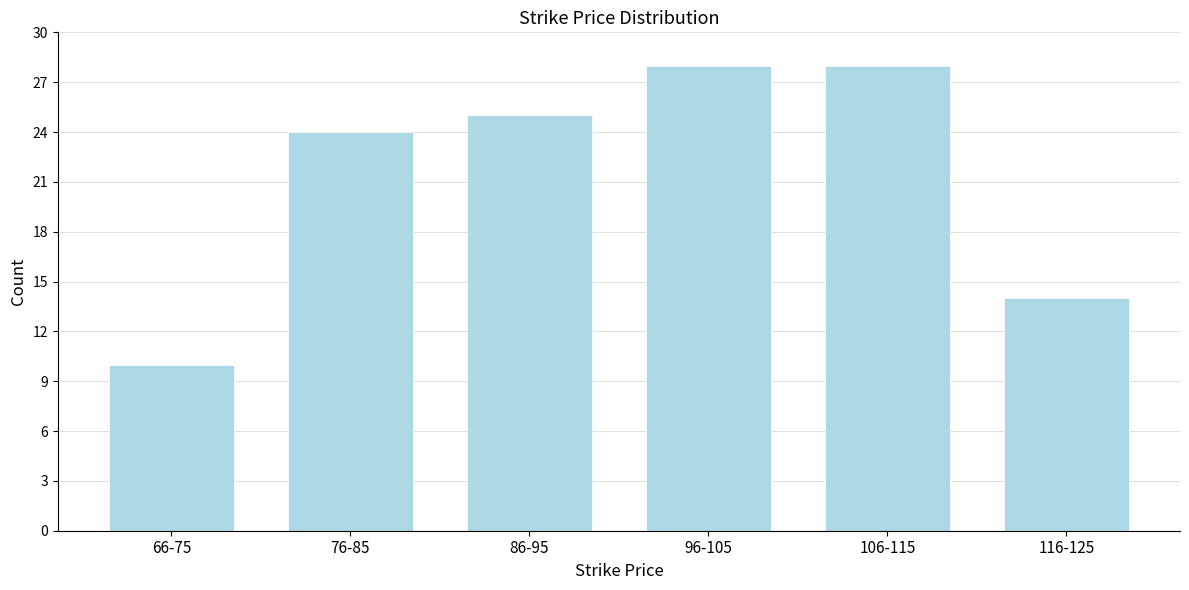

Reading left to right, list all the values displayed in this chart.

10	24	25	28	28	14